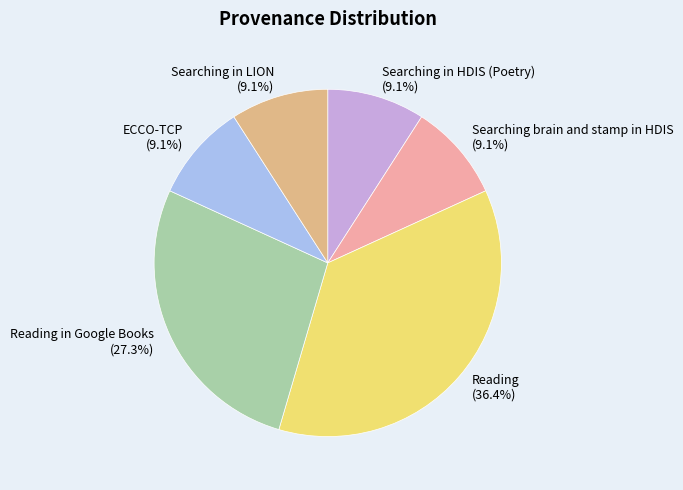

Does any single category account for the majority?

No